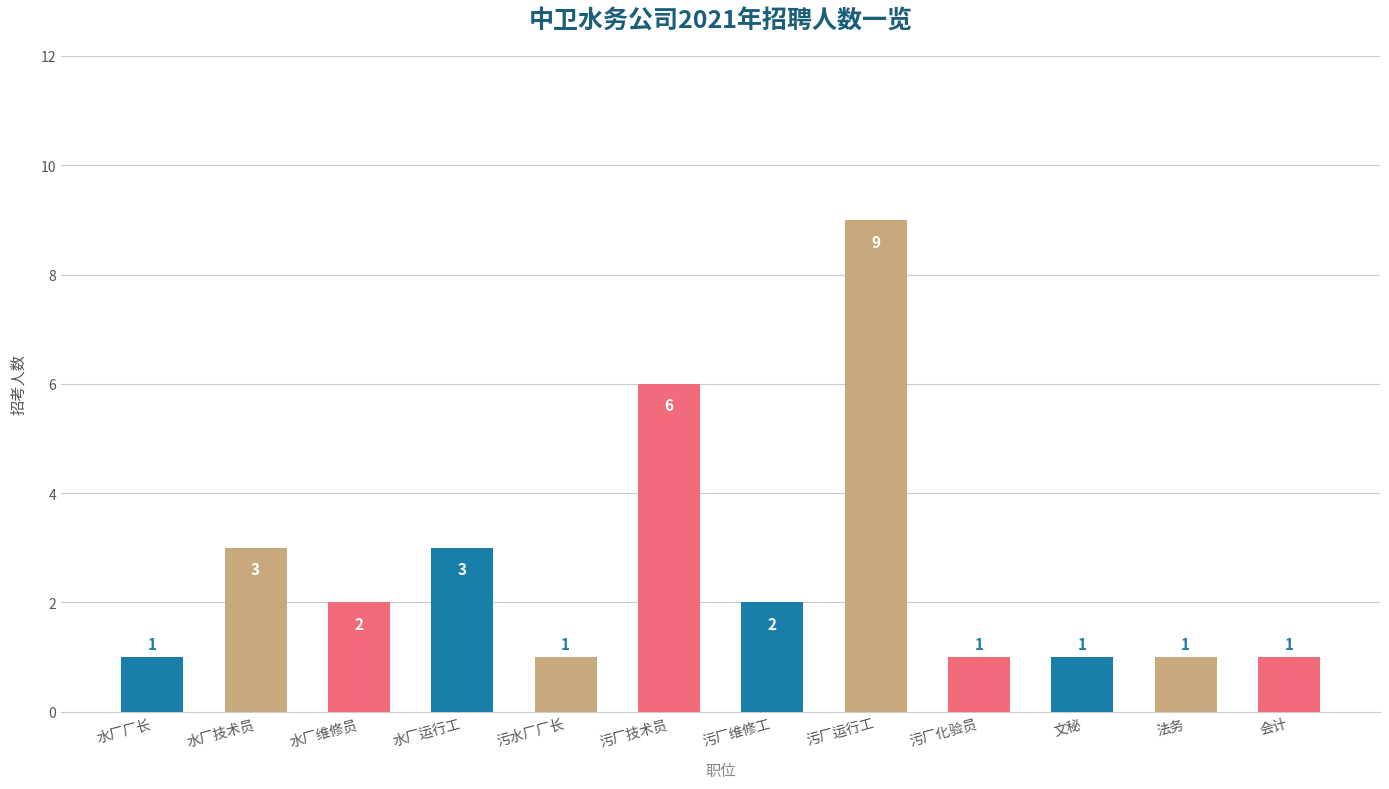

Is it true that the value at 污厂技术员 is 4?

False